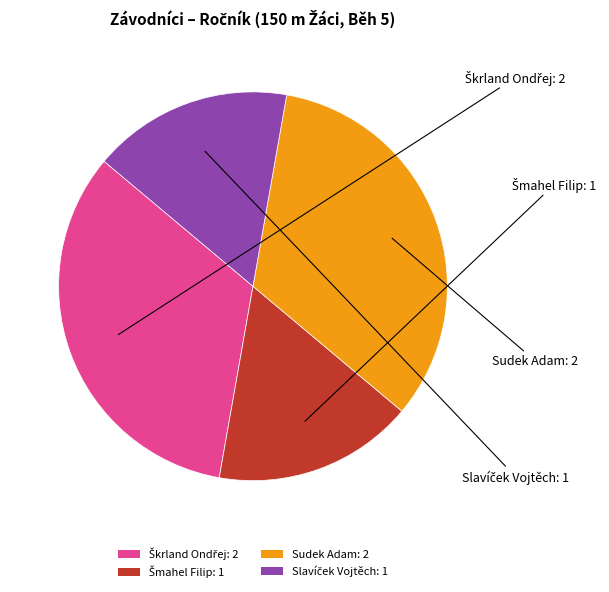

True or false: Sudek Adam: 2 accounts for 42% of the total.

False